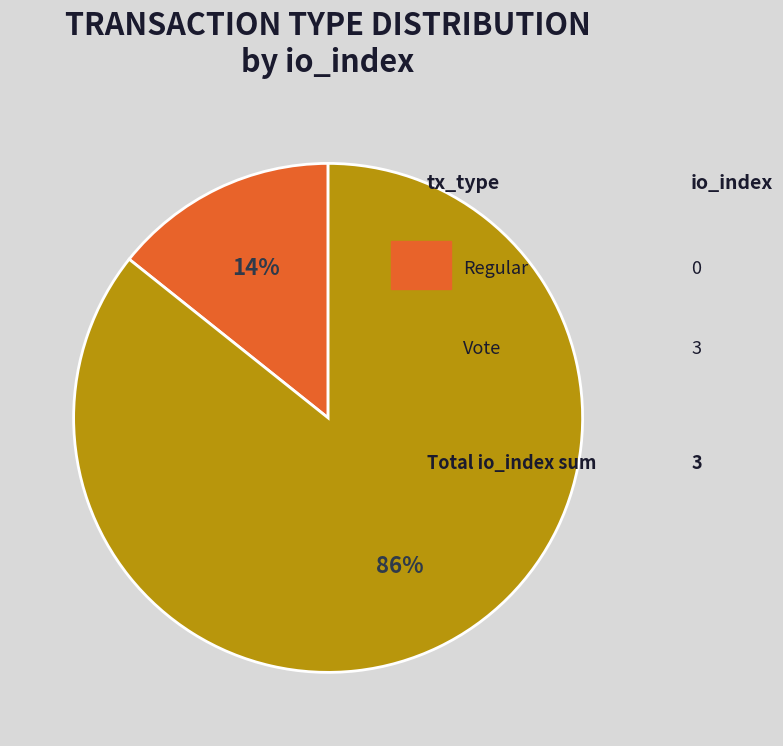

Is there any slice that represents more than half of the pie?

Yes